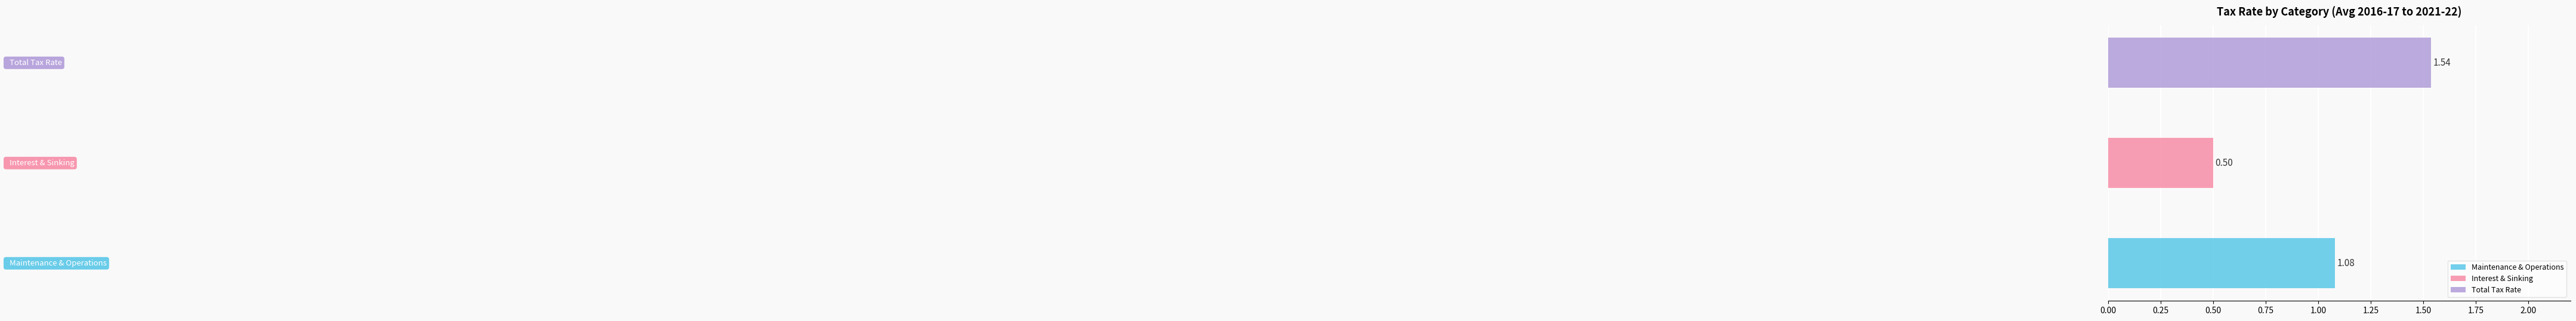

At which category does the chart reach its minimum across all series?

Interest & Sinking